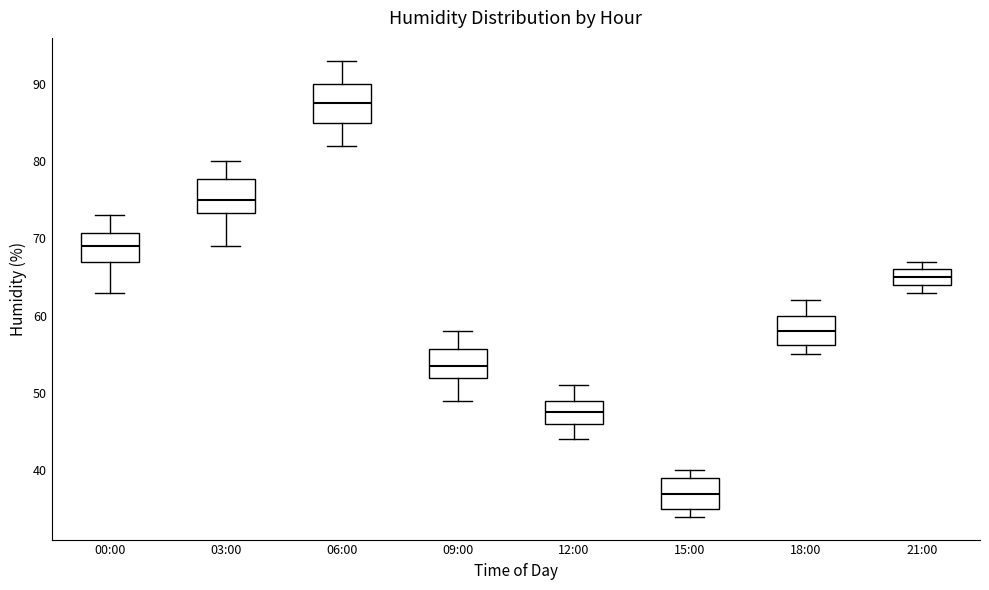

Reading left to right, read every box against the y-axis: the position of its median line, the range the box covers, and the ends of its whiskers. The values are not printed on the chart, so give them approximately, as read against the axis.

00:00: median 69, box 67 to 71, whiskers 63 to 73
03:00: median 75, box 73 to 78, whiskers 69 to 80
06:00: median 88, box 85 to 90, whiskers 82 to 93
09:00: median 54, box 52 to 56, whiskers 49 to 58
12:00: median 48, box 46 to 49, whiskers 44 to 51
15:00: median 37, box 35 to 39, whiskers 34 to 40
18:00: median 58, box 56 to 60, whiskers 55 to 62
21:00: median 65, box 64 to 66, whiskers 63 to 67